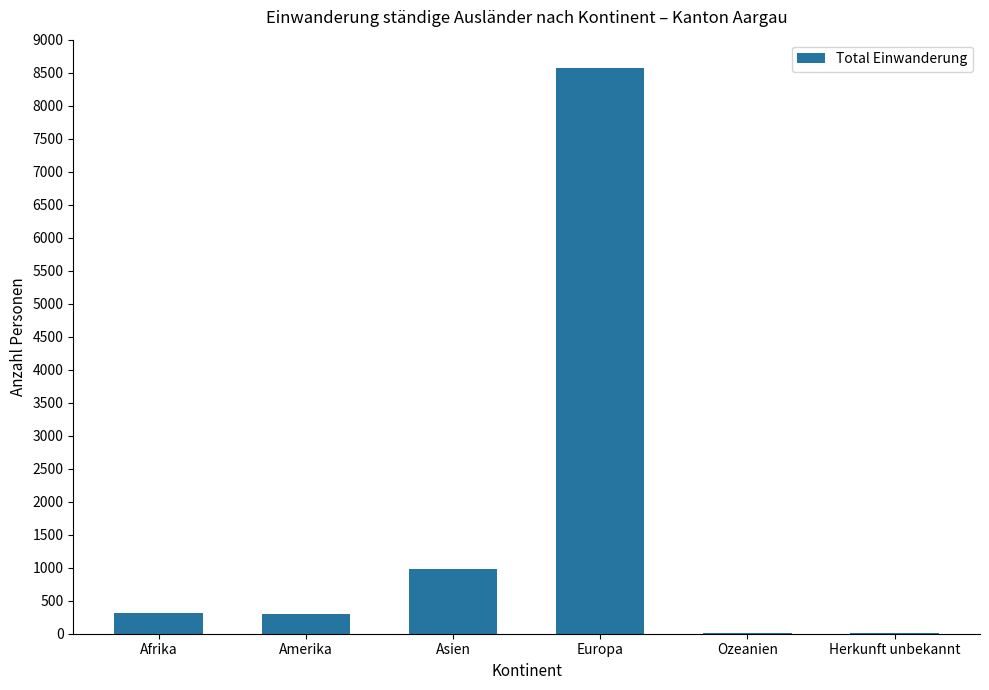

At which category does the chart reach its peak across all series?

Europa